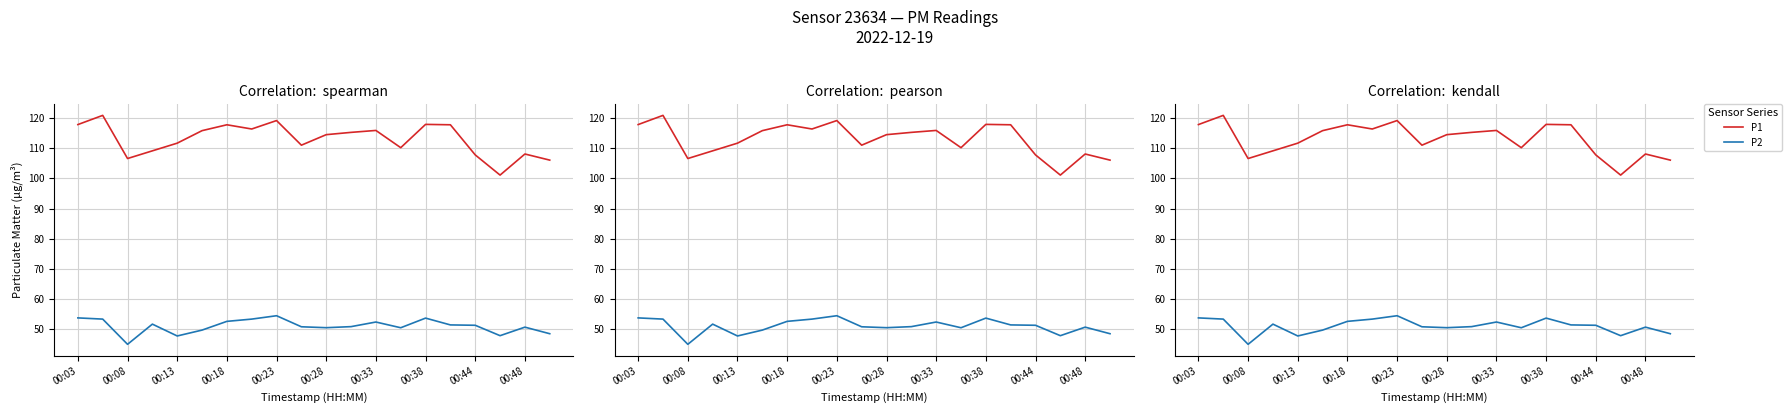

Is it true that P1 equals 177.1 at 00:08?

False